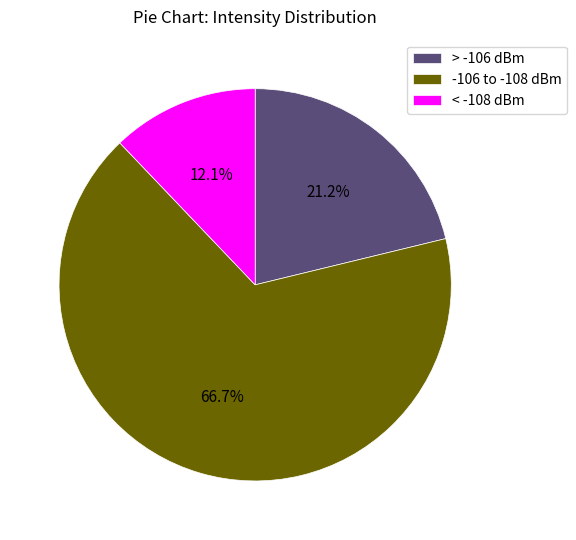

To the nearest percent, what is the difference between the largest and smallest slice percentages?

55%